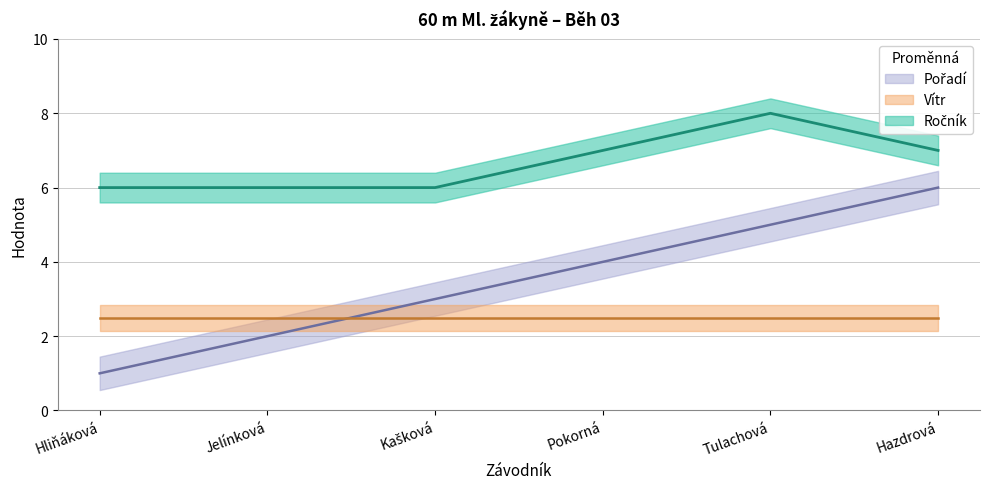

What is the greatest value displayed?

8